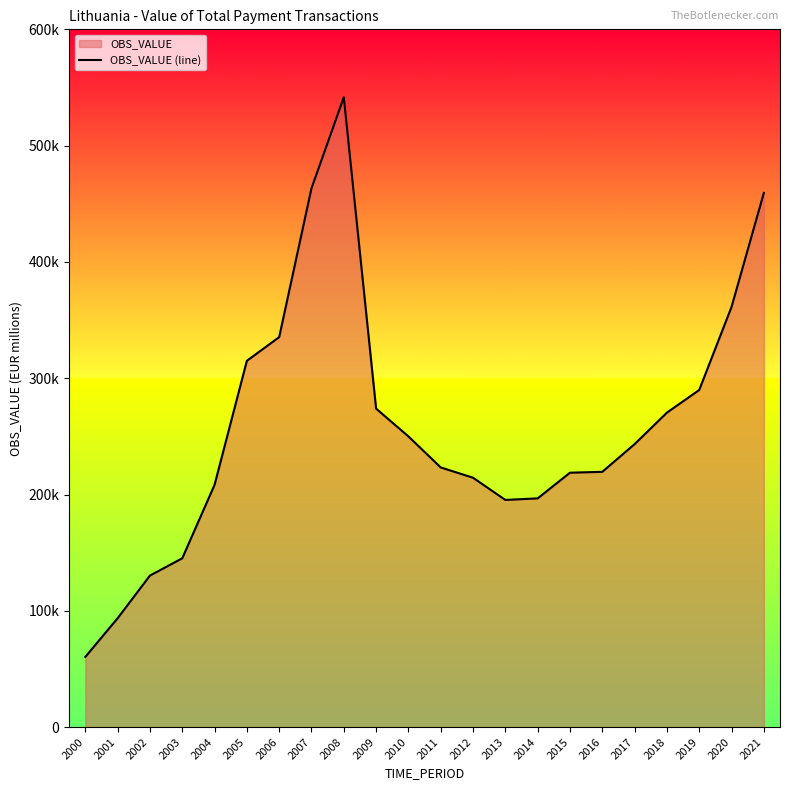

Does the chart display data point markers on the line(s)?

No